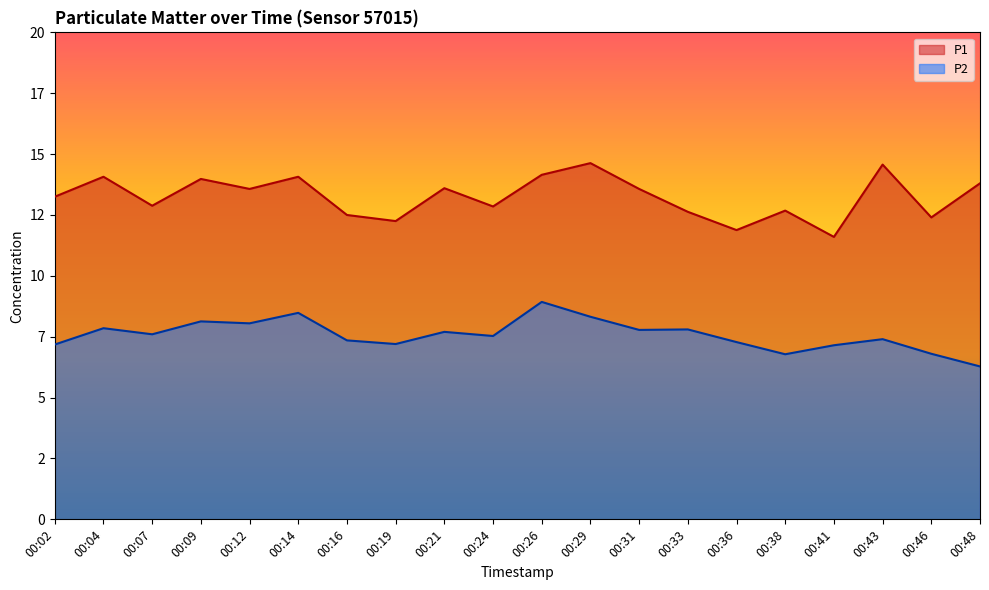

Count the number of data series in this chart.

2